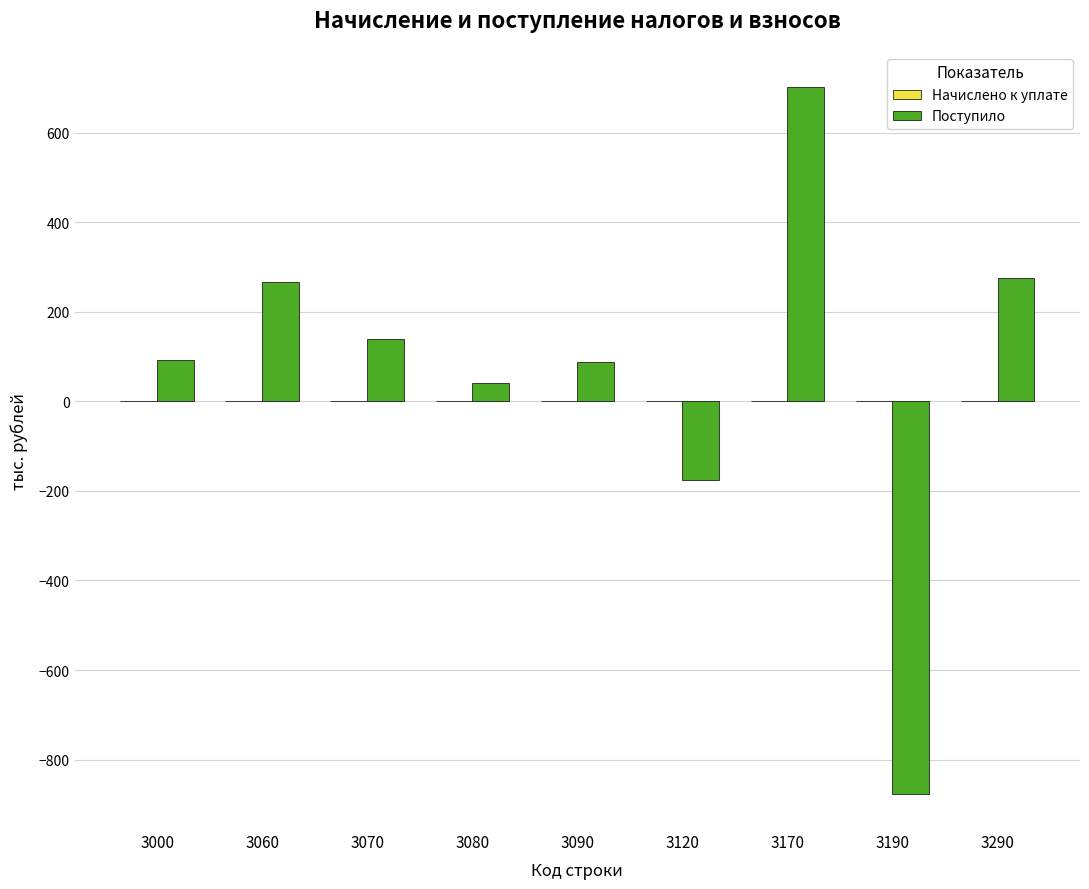

Which has a higher value, 3290 or 3190?

3290